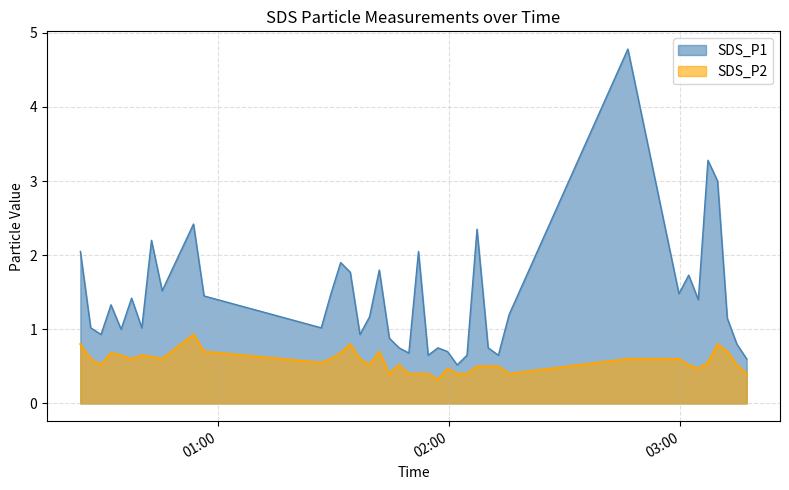

What is the label of the 6th point from the left?

2022/02/04 00:37:27